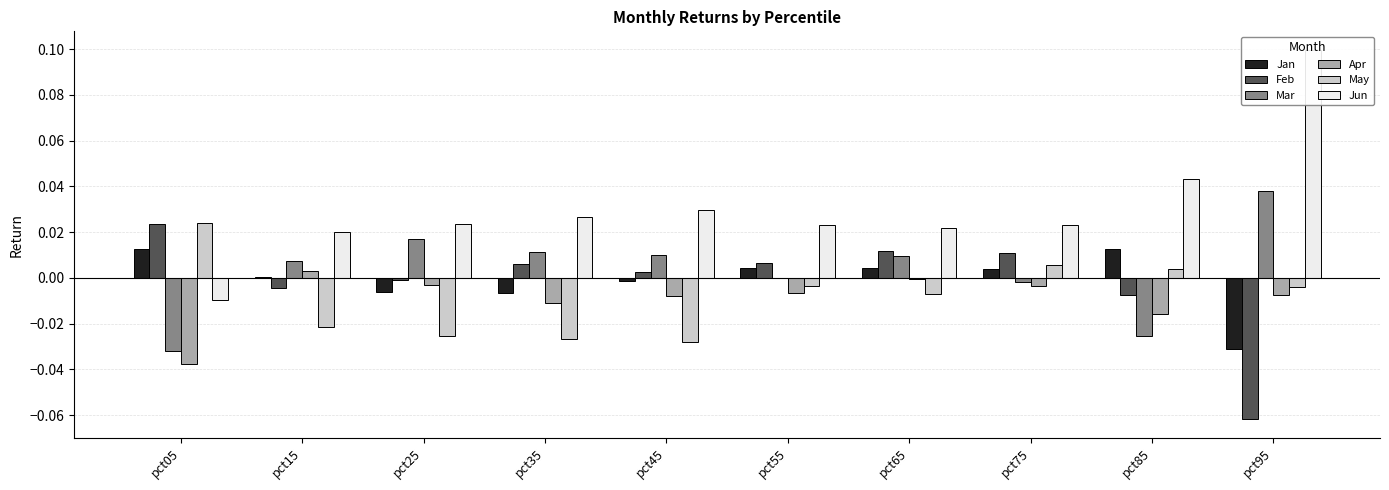

Which label corresponds to the largest value in the chart?

pct95